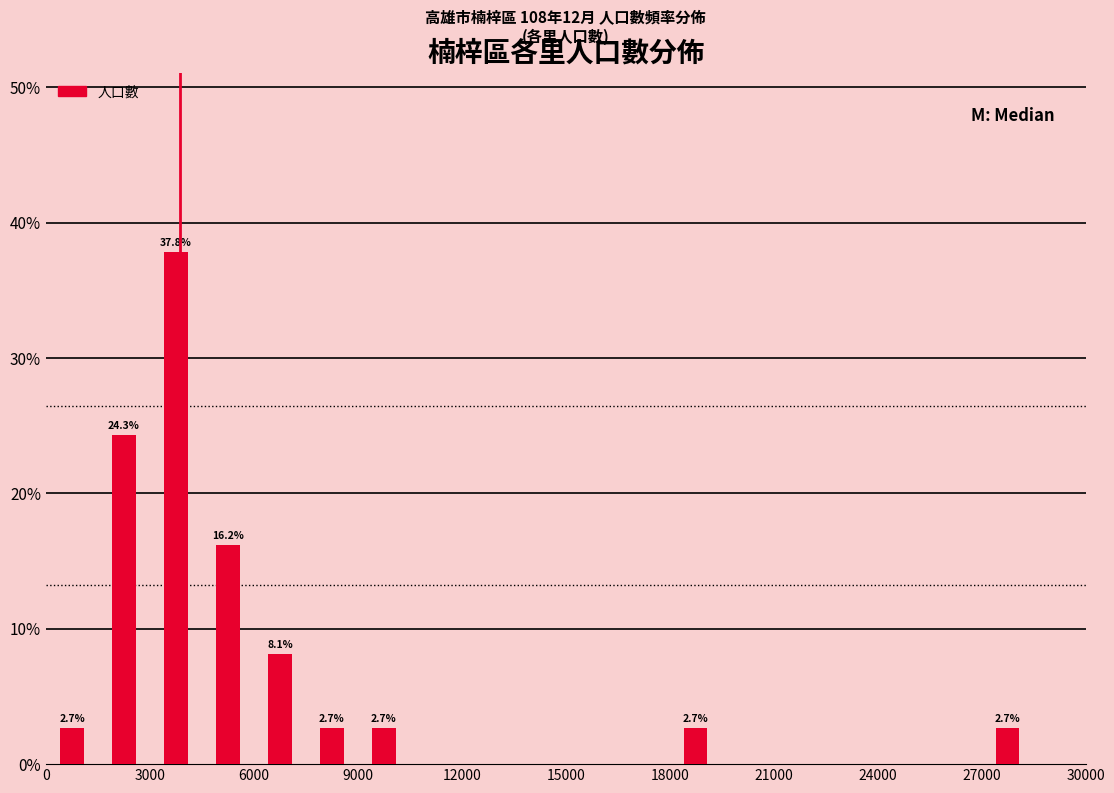

Around what value on the x-axis is the tallest bar? Give the approximate position of its centre, as read against the axis.

4000